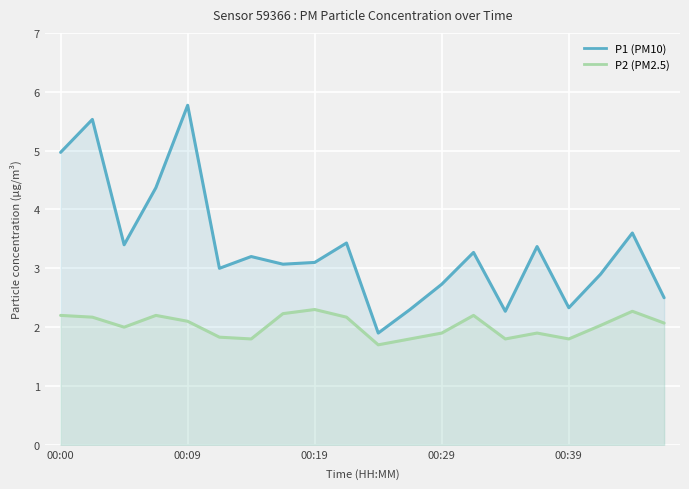

What is the value of the P2 point at the 17th from the left?

1.8